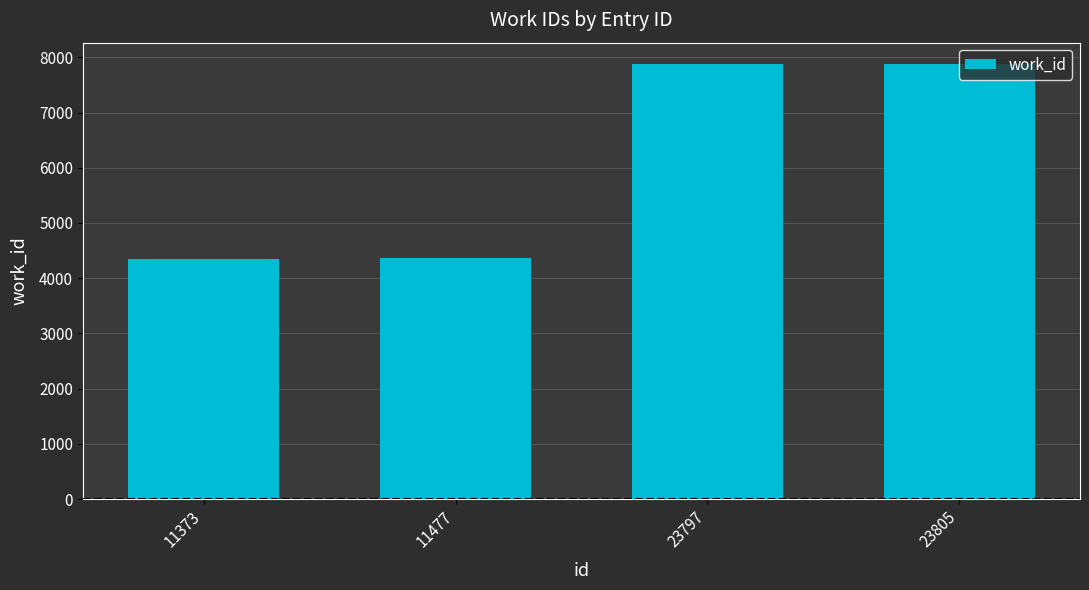

What is the change in value from 11373 to 23805?

+3531